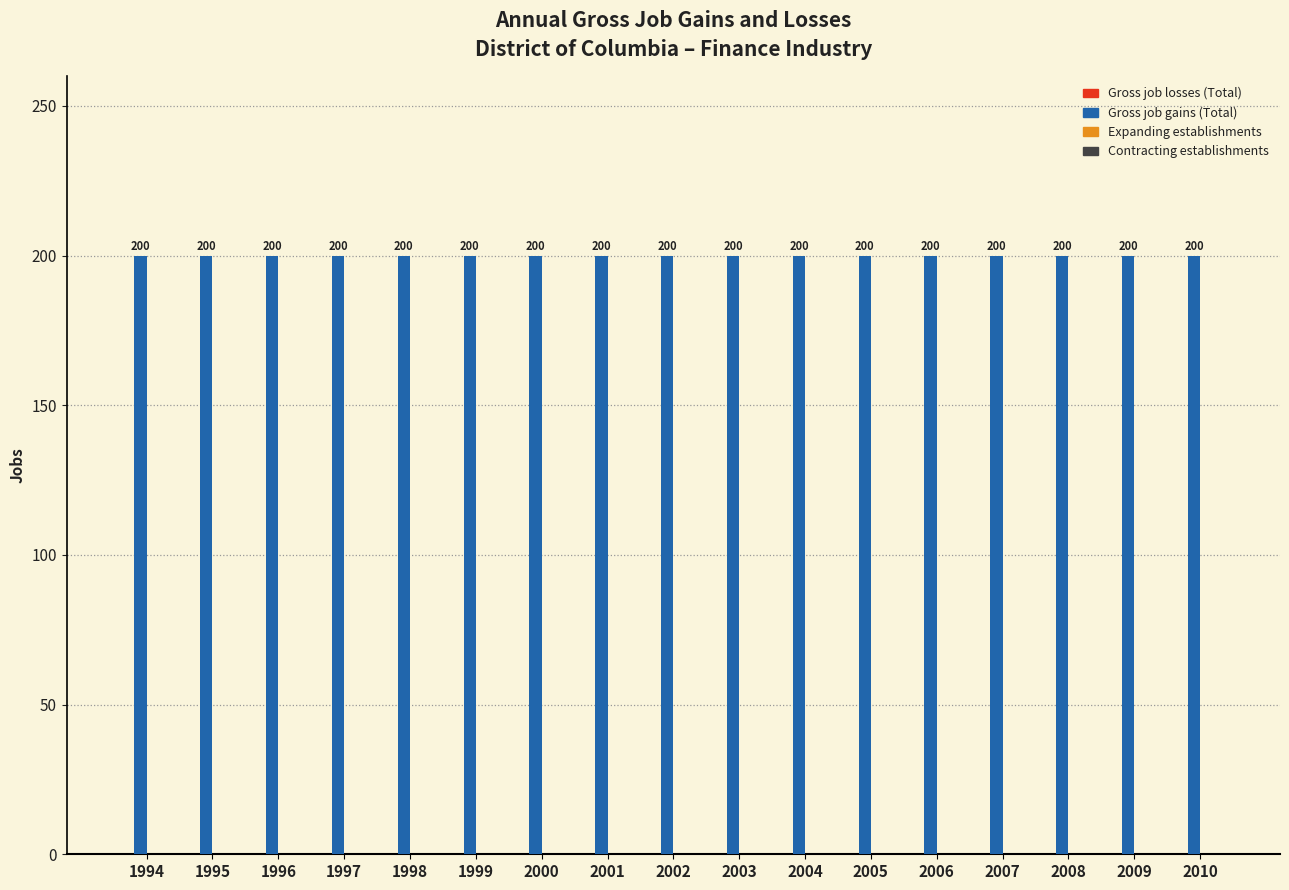

Rank the categories by Contracting establishments value from lowest to highest.

1994, 1995, 1996, 1997, 1998, 1999, 2000, 2001, 2002, 2003, 2004, 2005, 2006, 2007, 2008, 2009, 2010